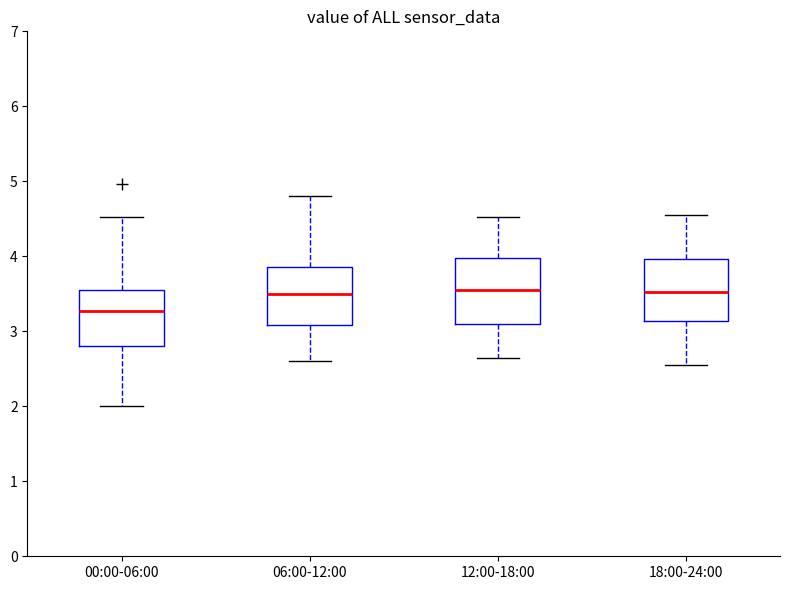

Which box has the lowest median line?

00:00-06:00